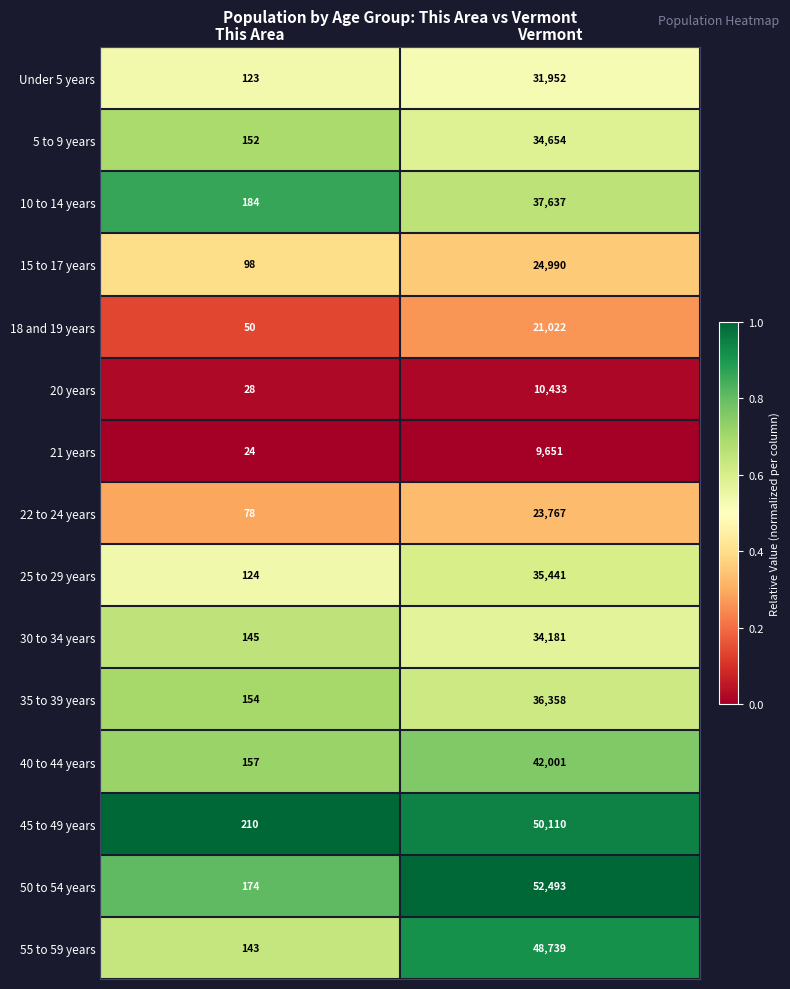

Is the value of 30 to 34 years at Vermont greater than the value of 21 years at Vermont?

Yes